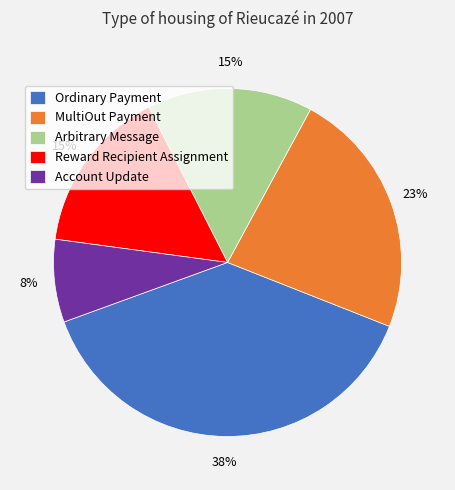

Is there a majority slice in this chart?

No